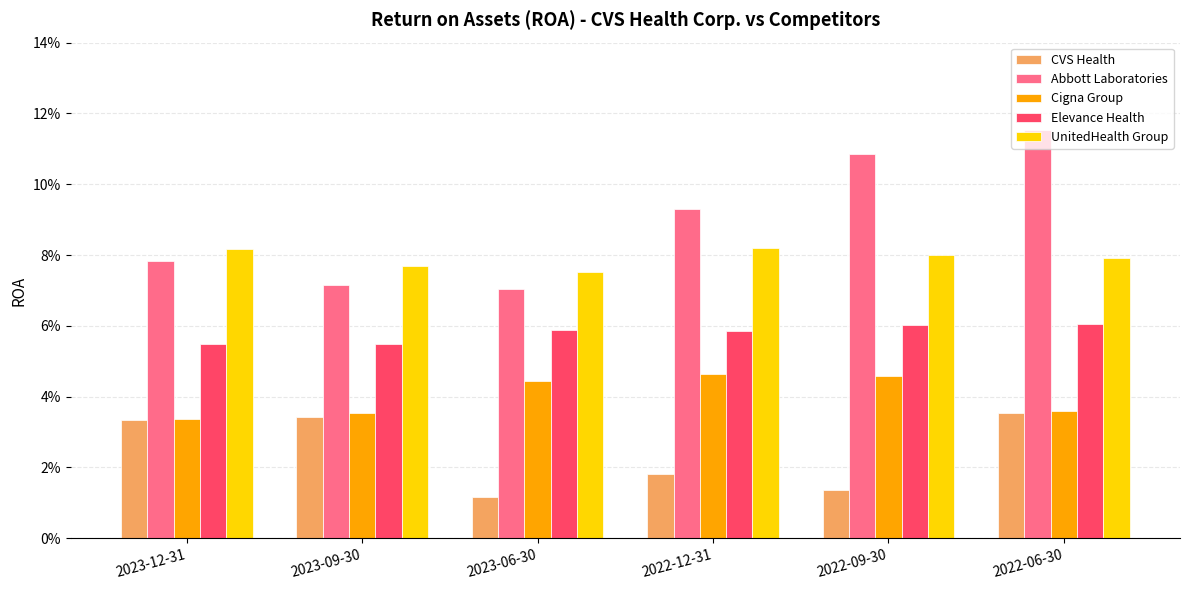

What is the maximum value shown in the chart?

0.1